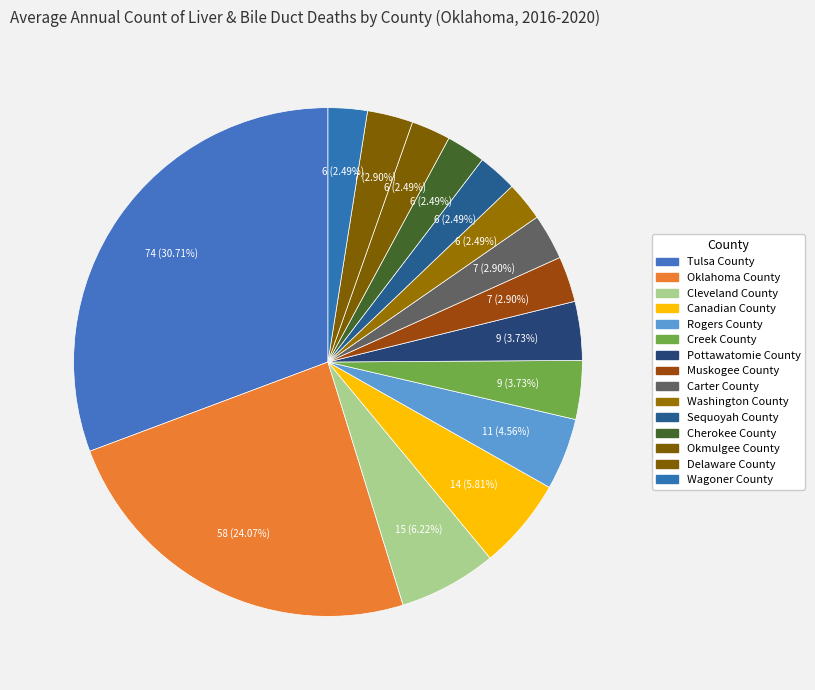

Is there a majority slice in this chart?

No